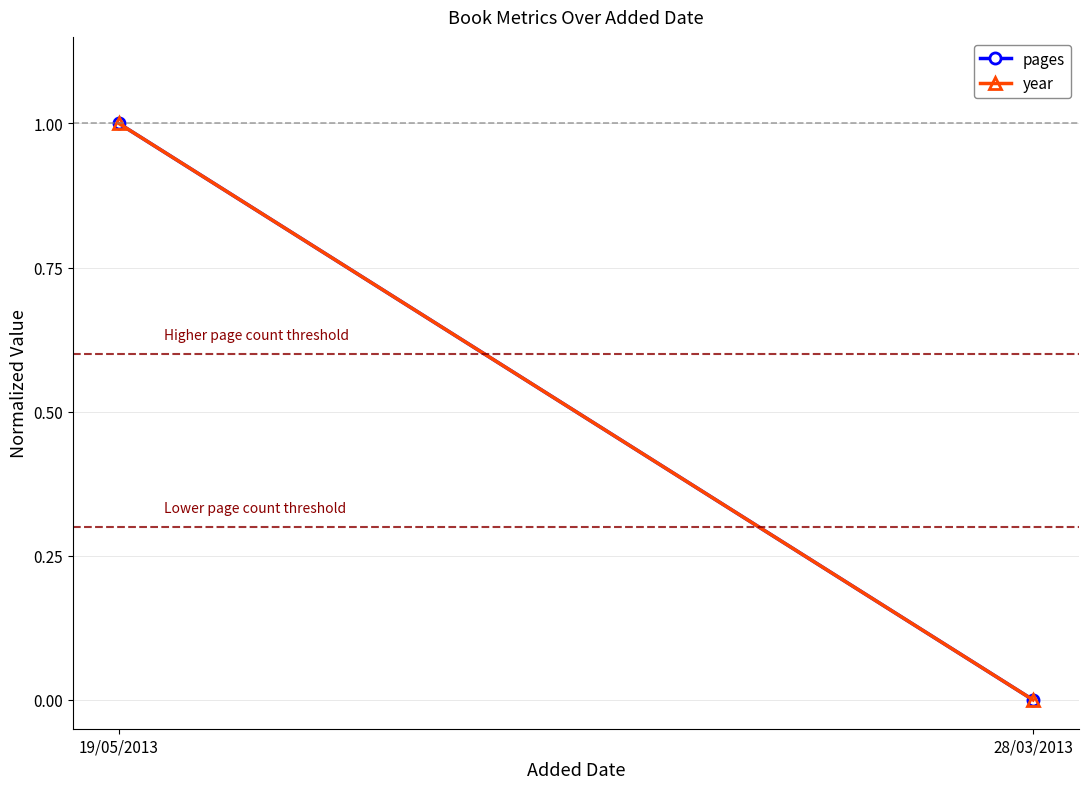

Which series has the largest total across all categories?

pages